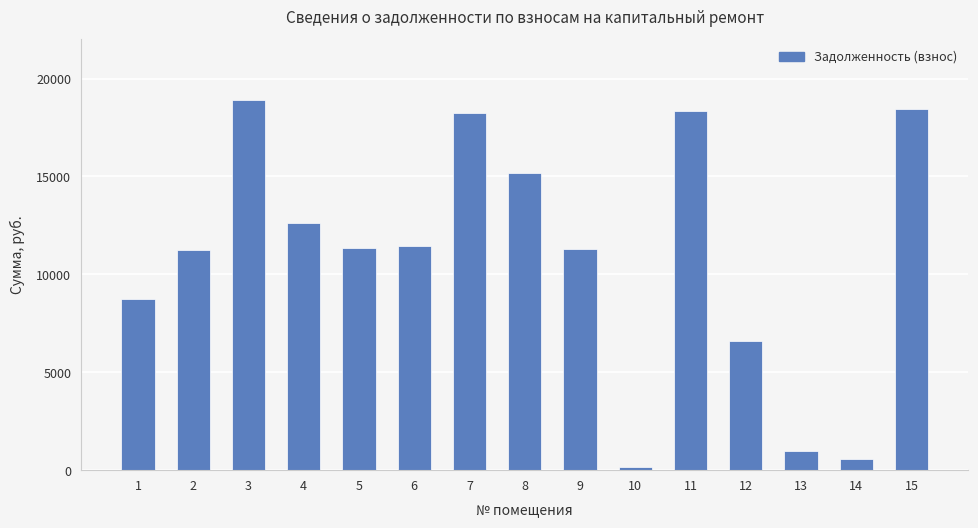

What is the value of the 1st bar from the left?

8736.2